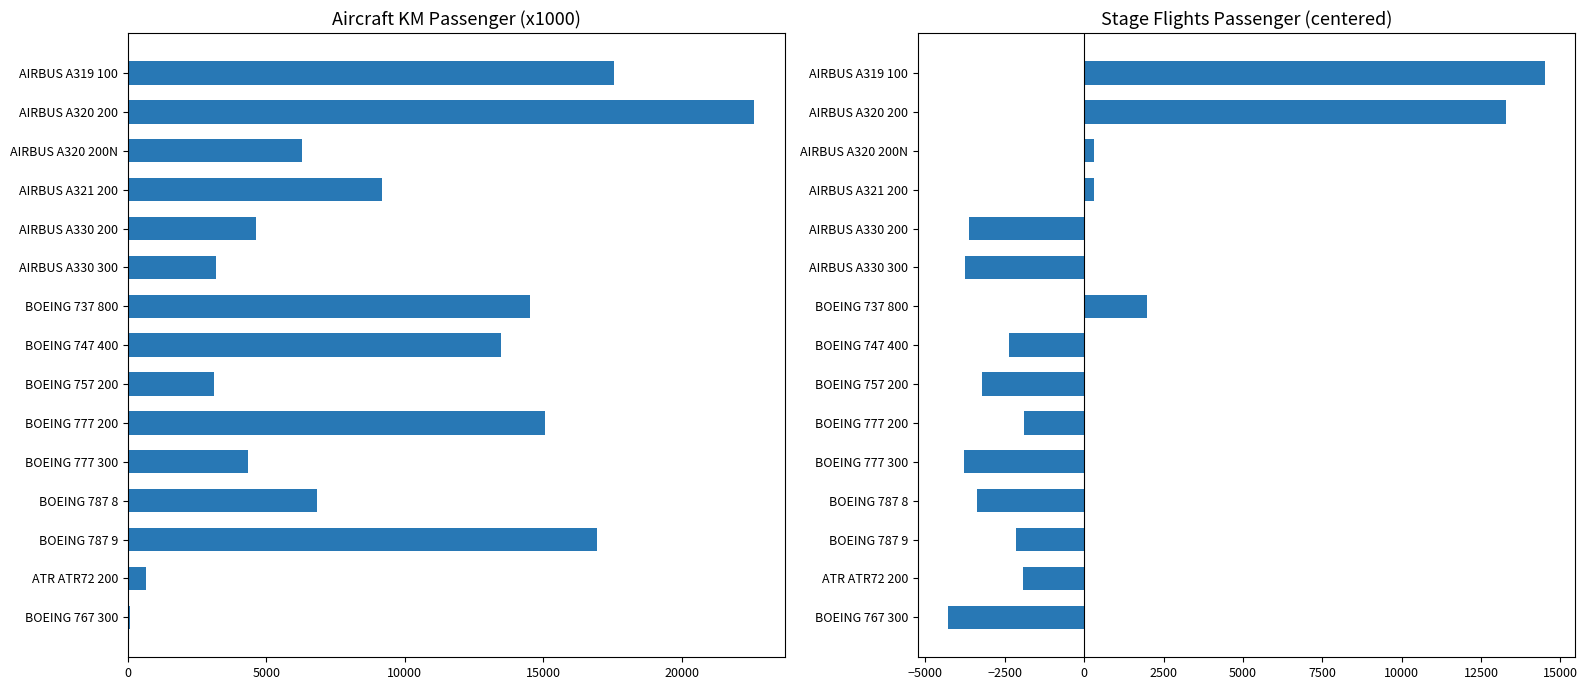

How many data points in stage_flights_passenger are less than -2138?

7